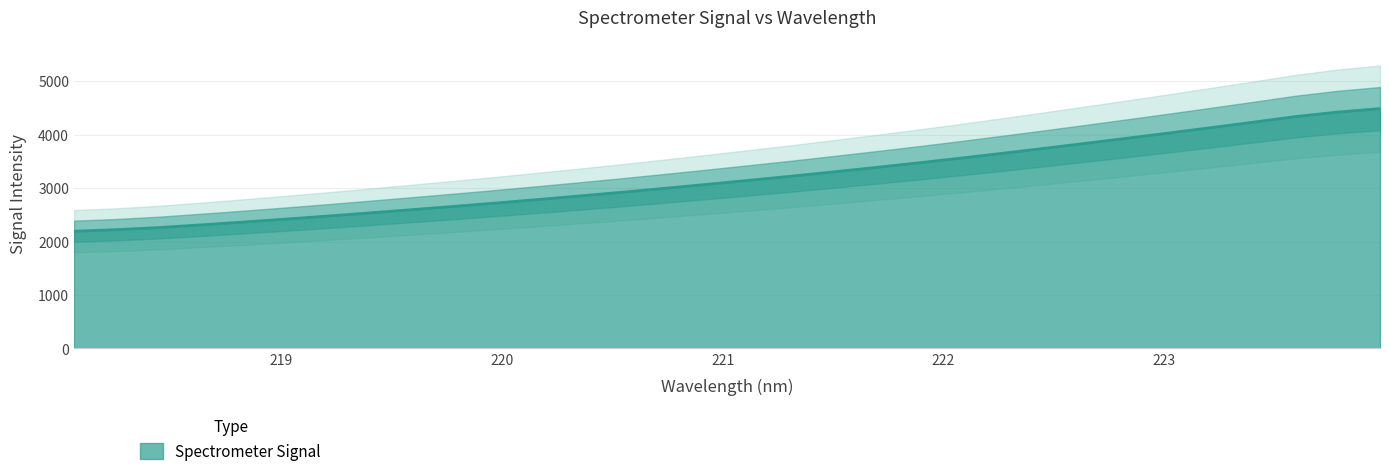

Rank the categories by value from highest to lowest.

223.9802, 223.7895, 223.5987, 223.408, 223.2172, 223.0264, 222.8355, 222.6447, 222.4538, 222.263, 222.0721, 221.8812, 221.6902, 221.4993, 221.3083, 221.1174, 220.9264, 220.7354, 220.5444, 220.3533, 220.1623, 219.9712, 219.7801, 219.589, 219.3979, 219.2067, 219.0156, 218.8244, 218.6332, 218.442, 218.2508, 218.0596